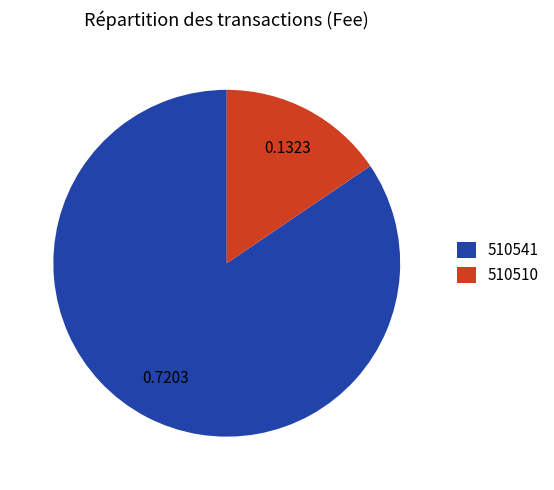

Which has a higher value, 510510 or 510541?

510541